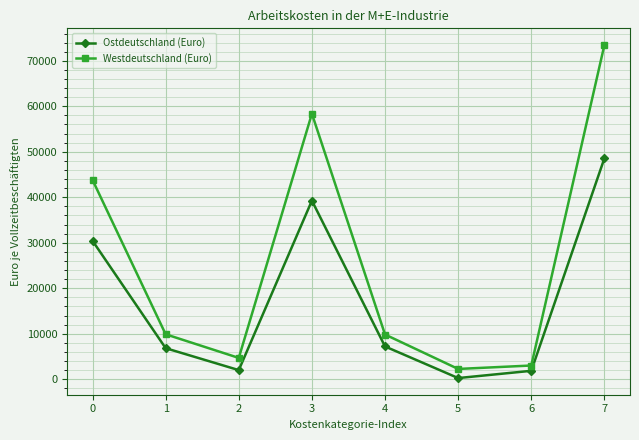

At how many categories does at least one series exceed 39113?

3